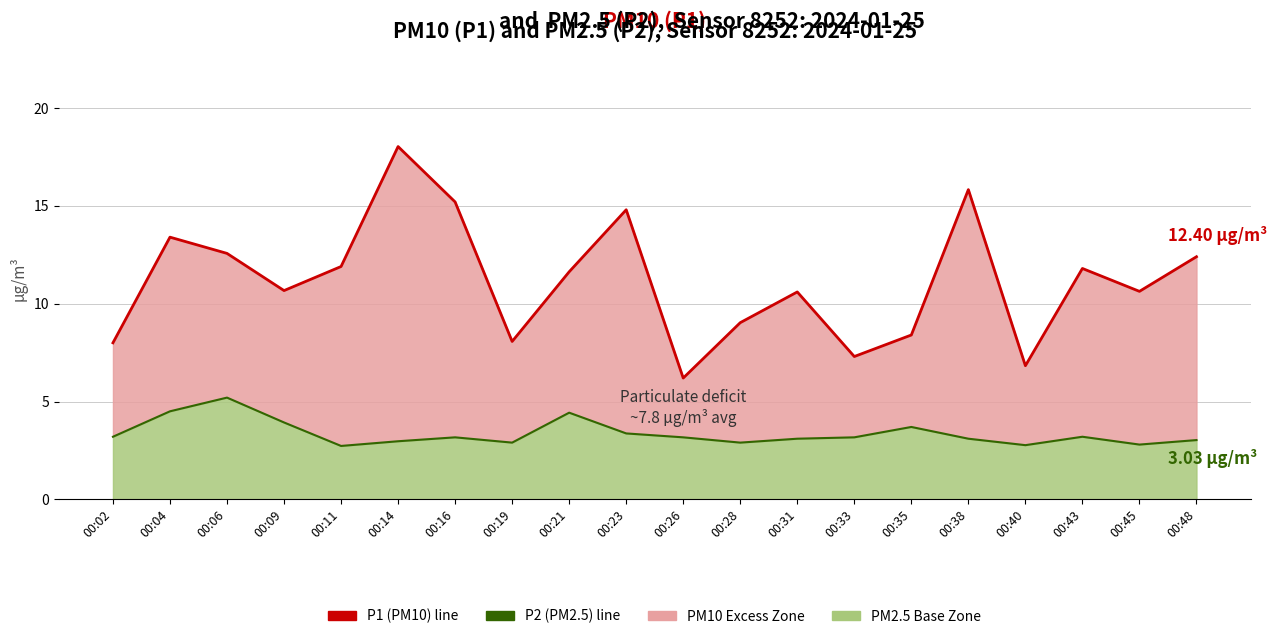

Which has a higher value, 00:19 or 00:04?

00:04